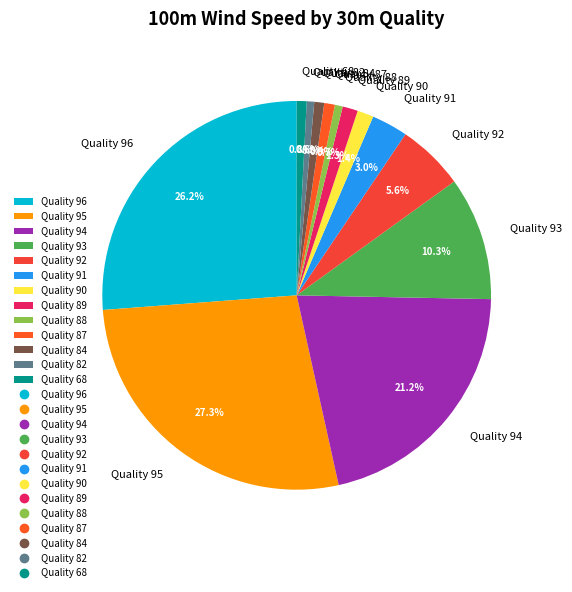

What is the ratio of the value at Quality 94 to the value at Quality 92?

3.8